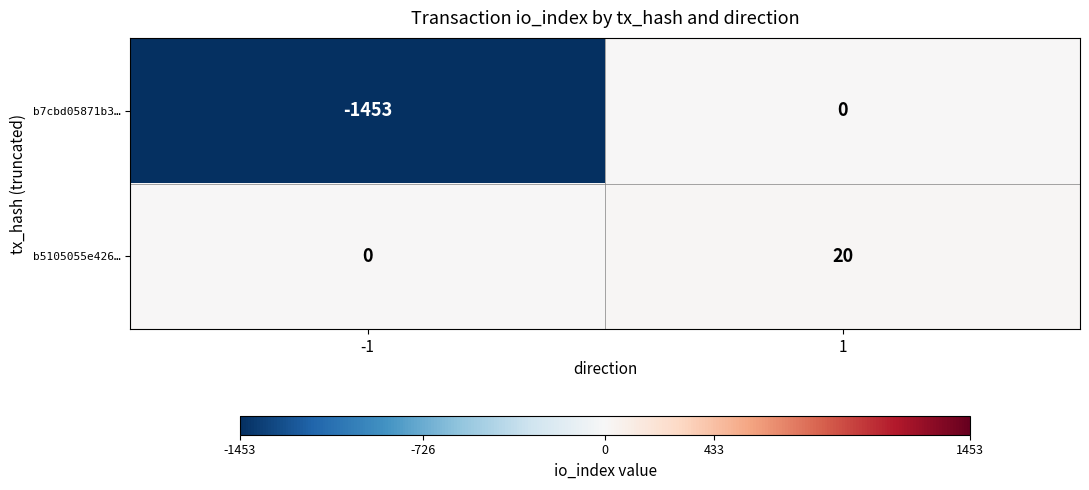

How many positive values does the b5105055e426… series have?

1